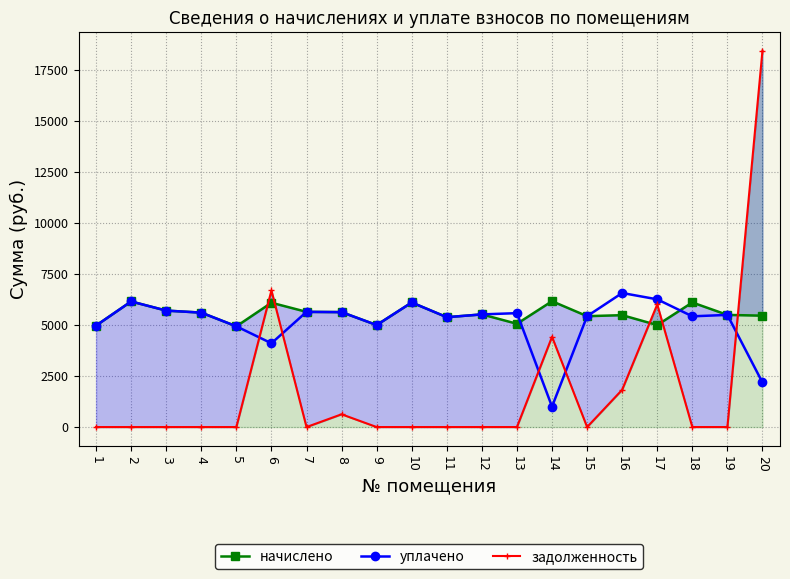

What is the difference between the maximum and minimum values in the задолженность series?

18422.0